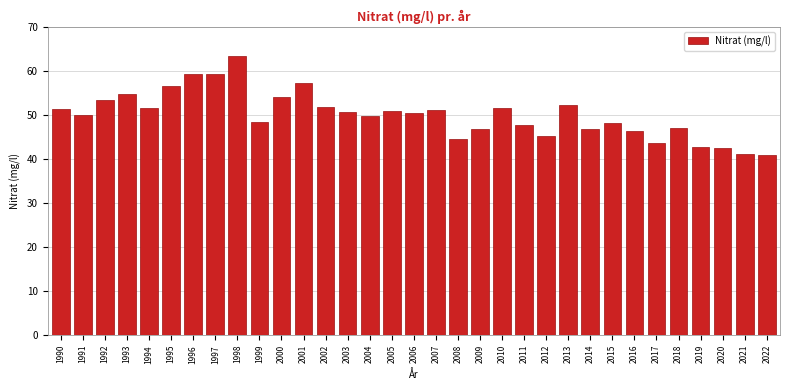

Which category has the highest value across all series?

1998